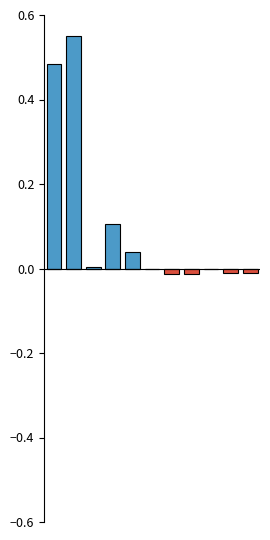

Reading left to right, extract all data points from this chart.

Above median: 0.5	0.6	0.0	0.1	0.0	0.0	0.0	0.0	0.0	0.0	0.0
Below median: 0.0	0.0	0.0	0.0	0.0	0.0	-0.0	-0.0	-0.0	-0.0	-0.0